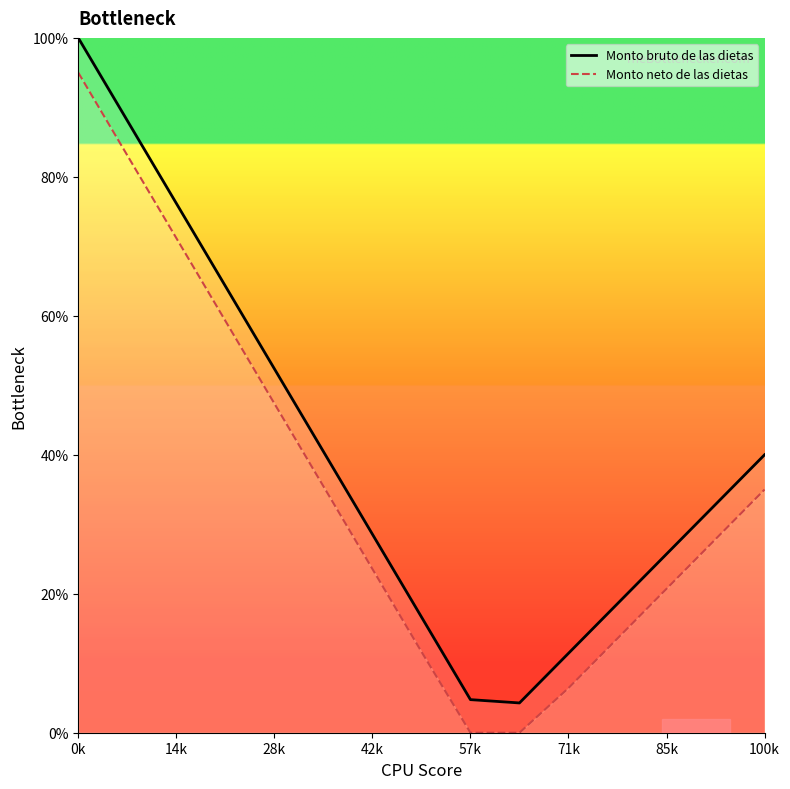

Which series has the largest range (max minus min)?

Monto bruto de las dietas